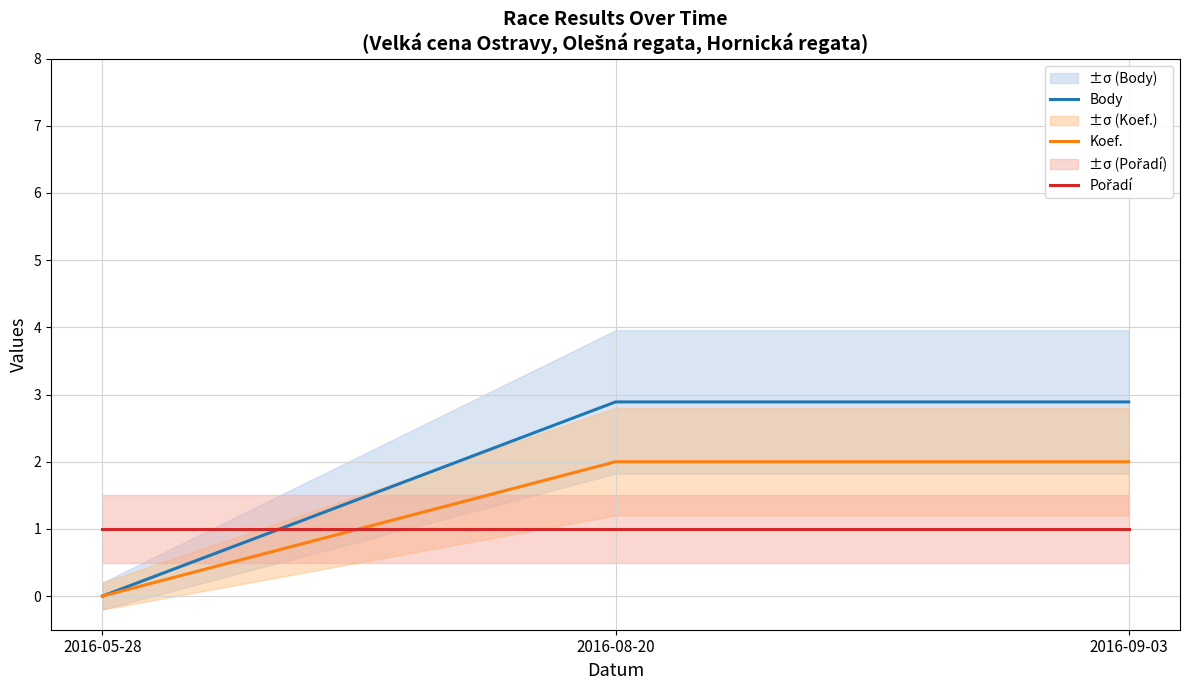

At which label is Pořadí closest to 1?

2016-05-28